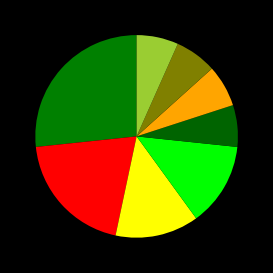

Count the number of slices in the pie.

8